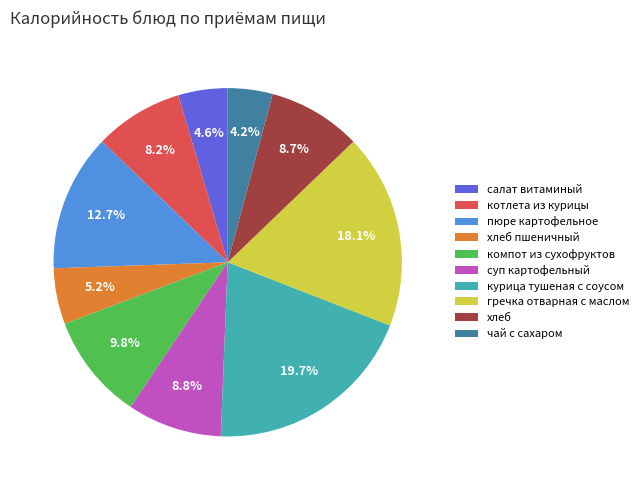

To the nearest percent, what is the combined percentage of компот из сухофруктов and чай с сахаром?

14%